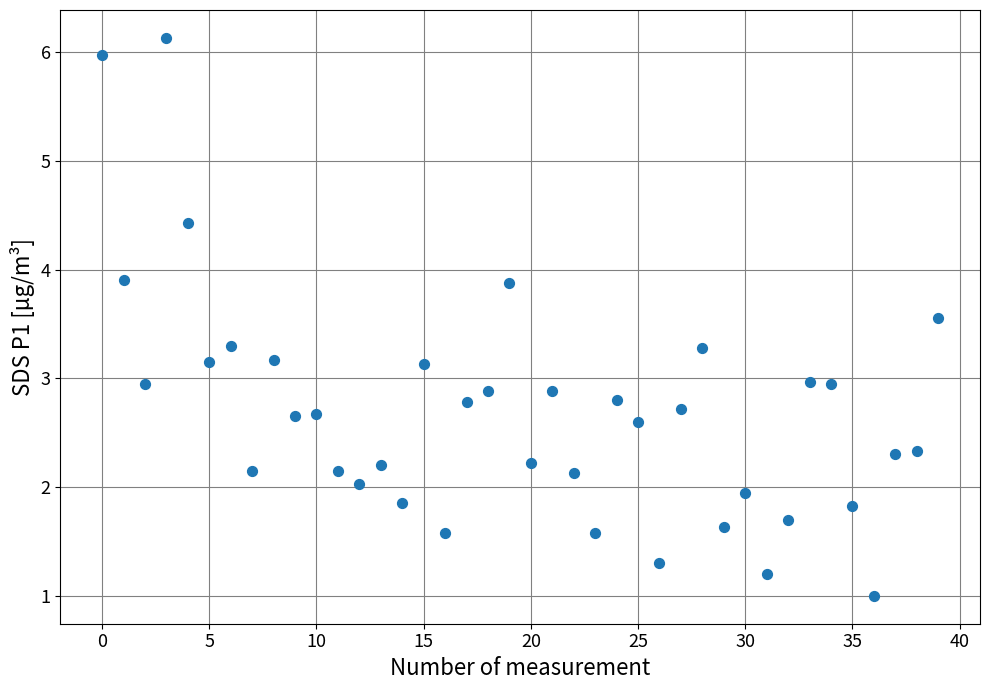

What is the range of Y values (max minus min)?

5.1